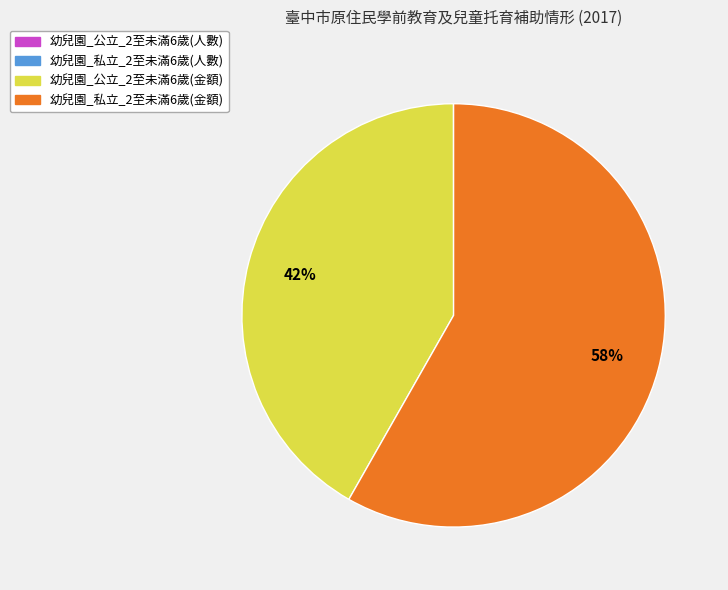

Is 幼兒園_私立_2至未滿6歲(金額) the majority of the pie?

Yes